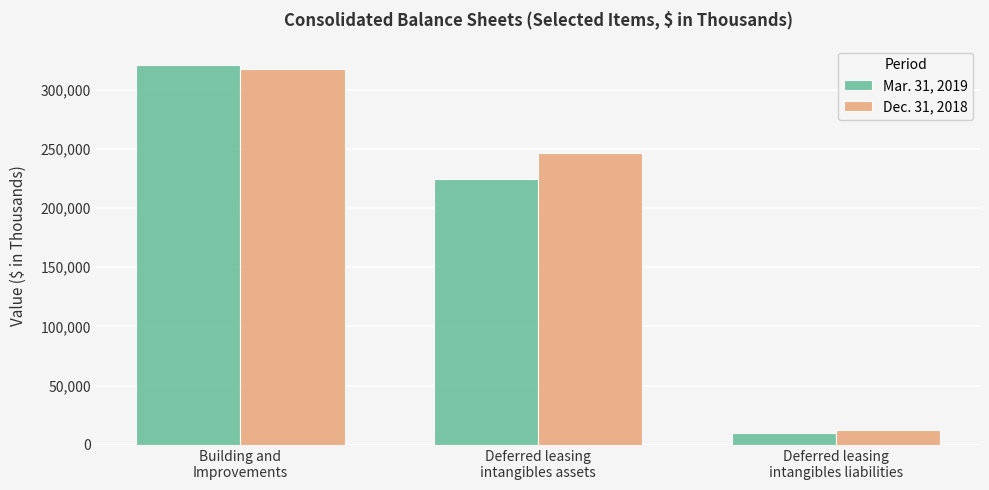

What is the average value of the Mar. 31, 2019 series?

185381